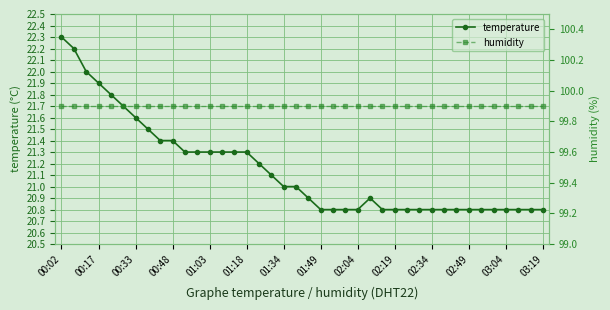

At how many categories does at least one series exceed 90?

40